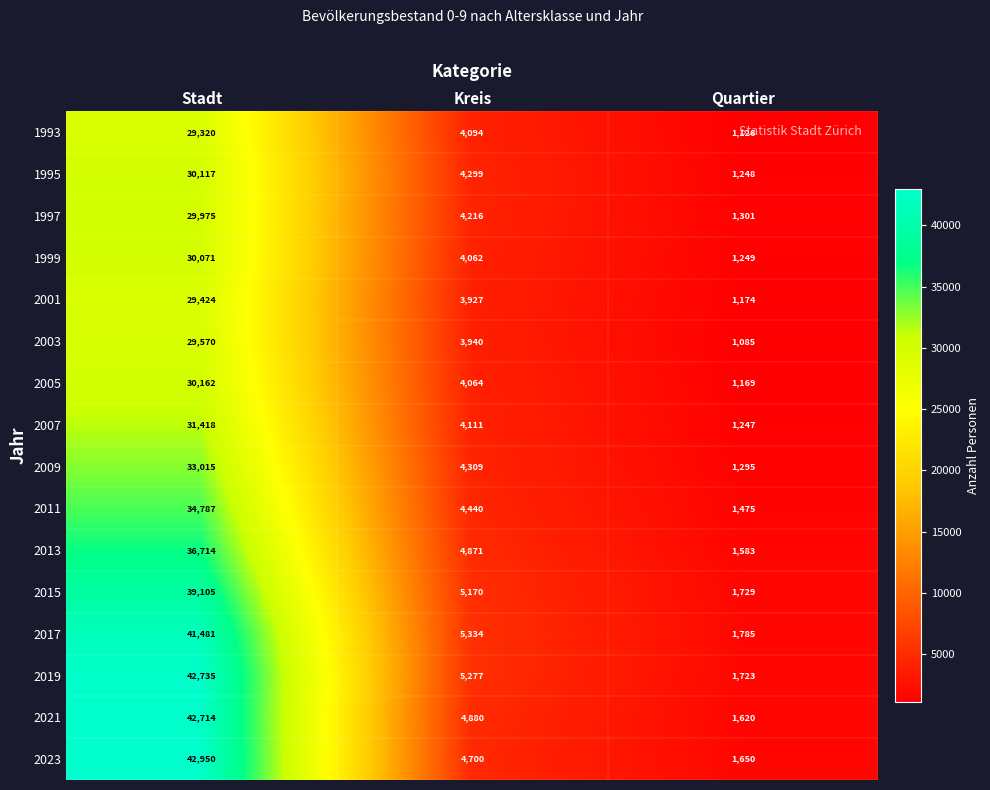

The 2021 series shows 1433 at Kreis. True or false?

False